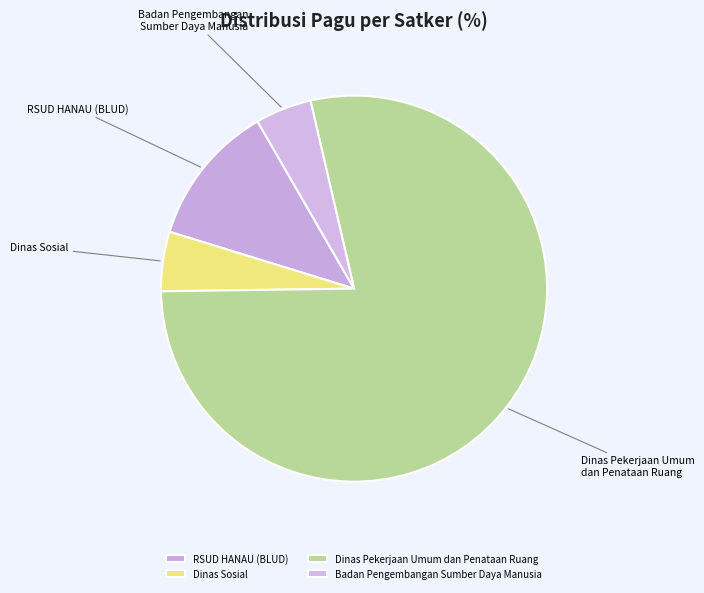

Is there any slice that represents more than half of the pie?

Yes